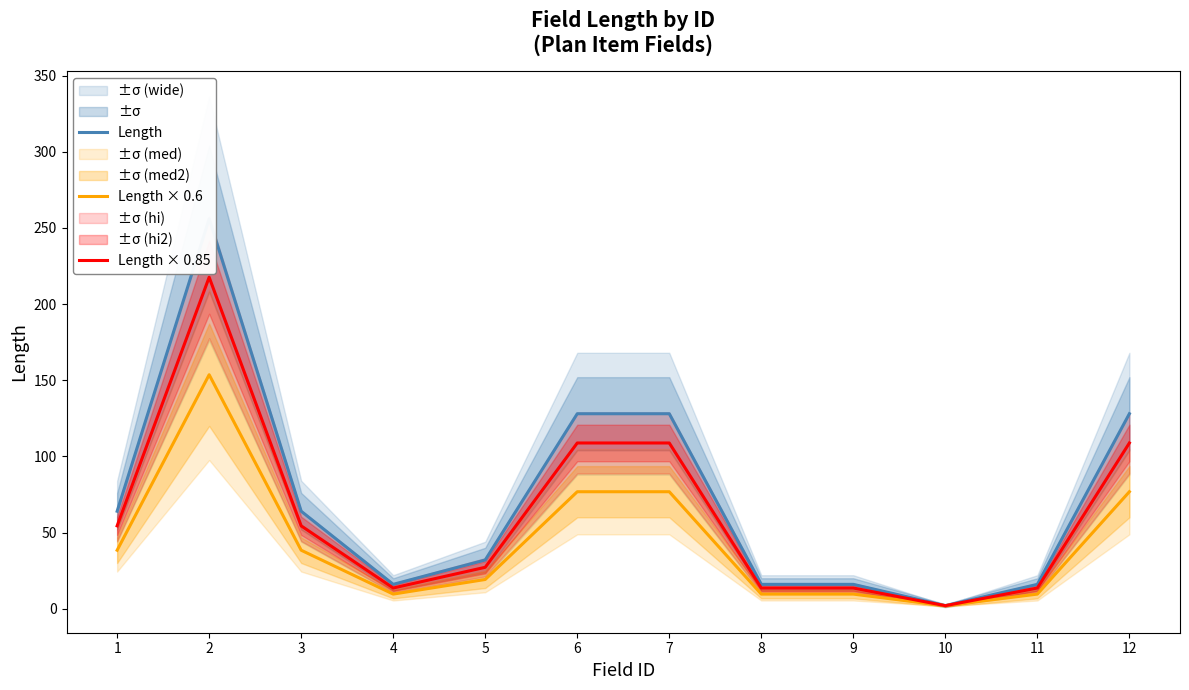

The Length × 0.85 series shows 18.9 at 9. True or false?

False